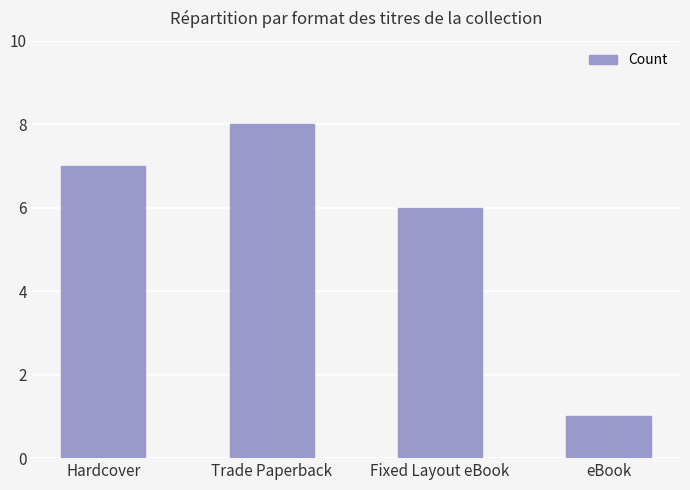

The chart shows a value of 14 at Trade Paperback. True or false?

False